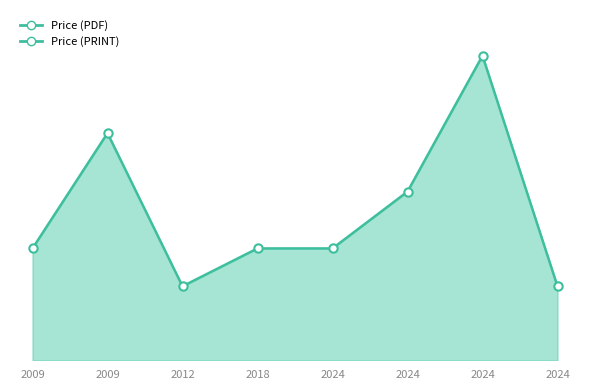

How many Price (PRINT) values are between 65 and 132?

5